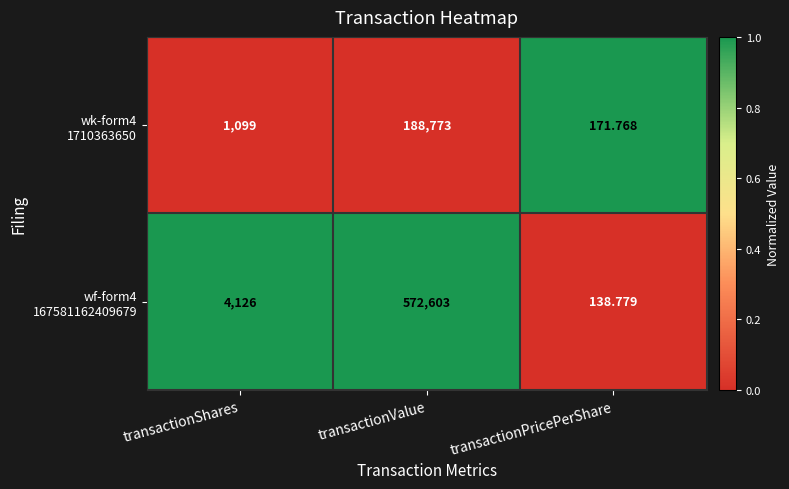

At which category is the sum across all series the highest?

transactionValue